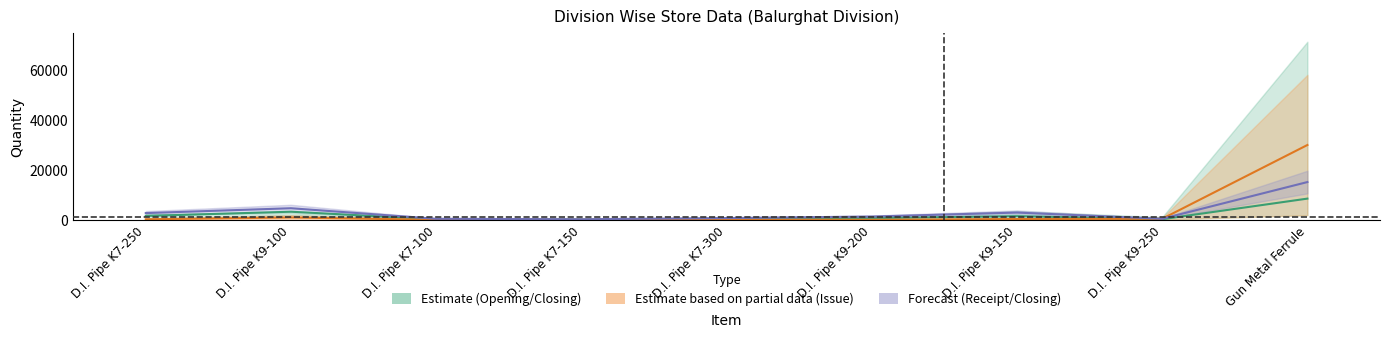

How many data points does each series have?

9